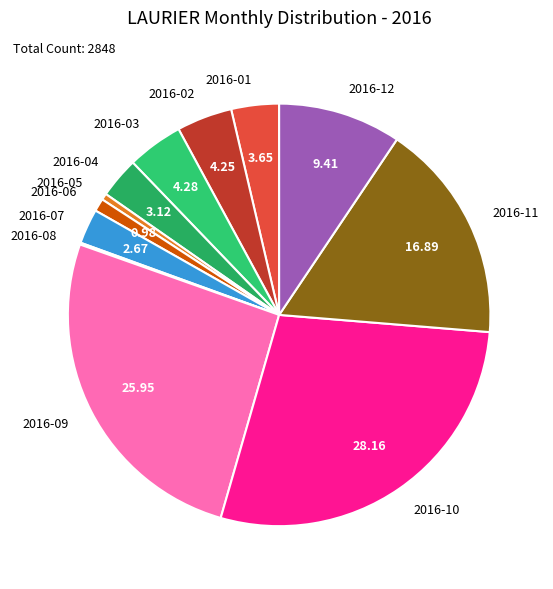

Does 2016-11 account for over 50% of the chart?

No